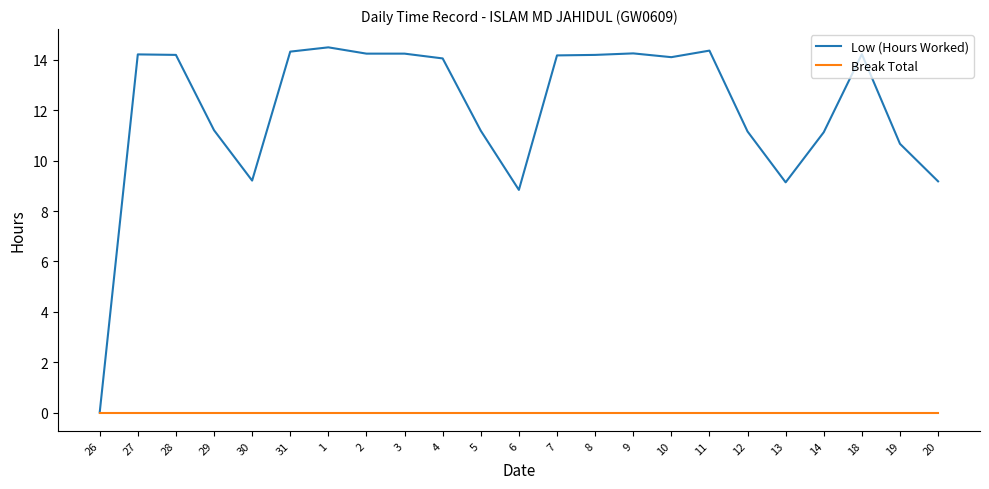

What position from the left is 19?

22